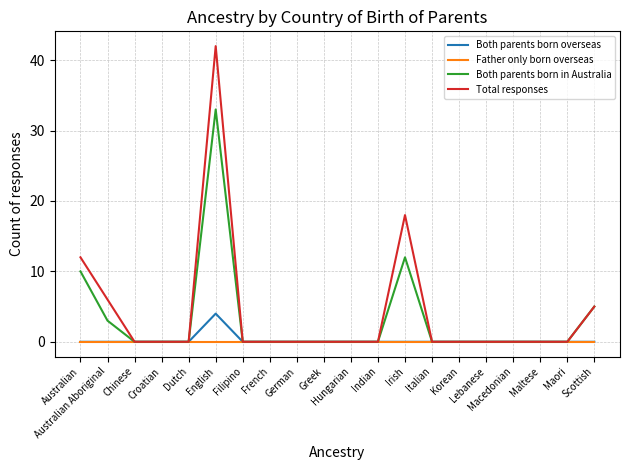

List the series in order of their peak value, lowest first.

Father only born overseas, Both parents born overseas, Both parents born in Australia, Total responses